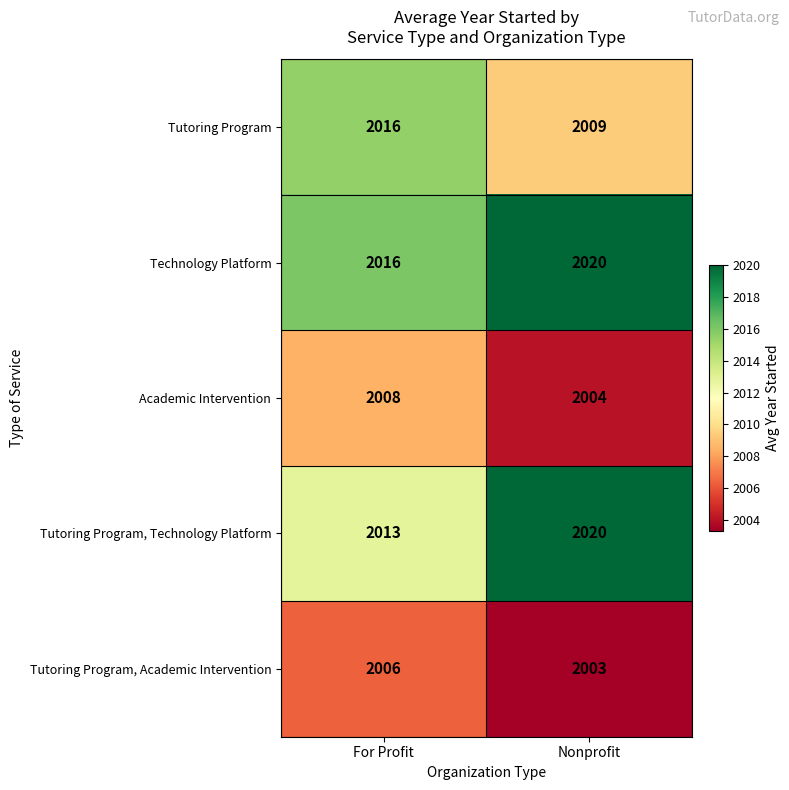

Read the Academic Intervention value at Nonprofit.

2004